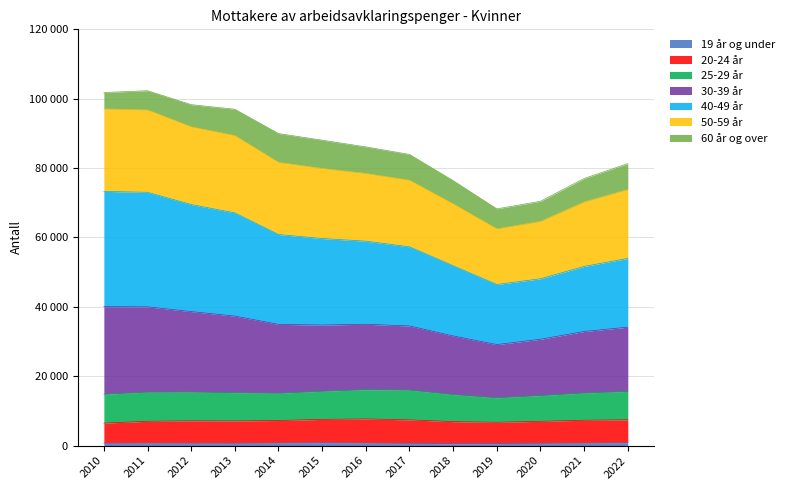

At which label is 40-49 år closest to 59868?

2015